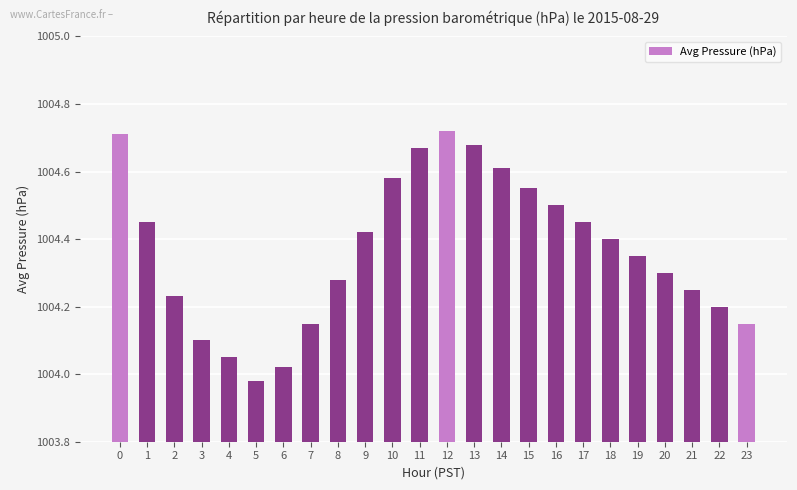

Is it true that the value at 2 is 287.3?

False